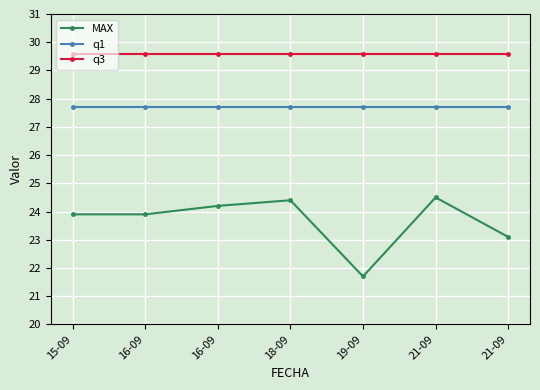

What is the value of the q1 point at the 2nd from the left?

27.7